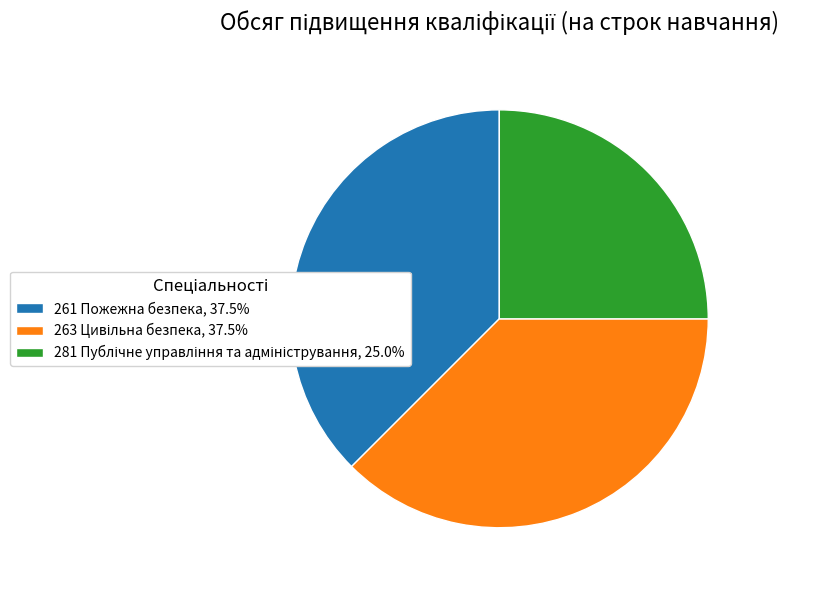

Is 261 Пожежна безпека, 37.5% the majority of the pie?

No